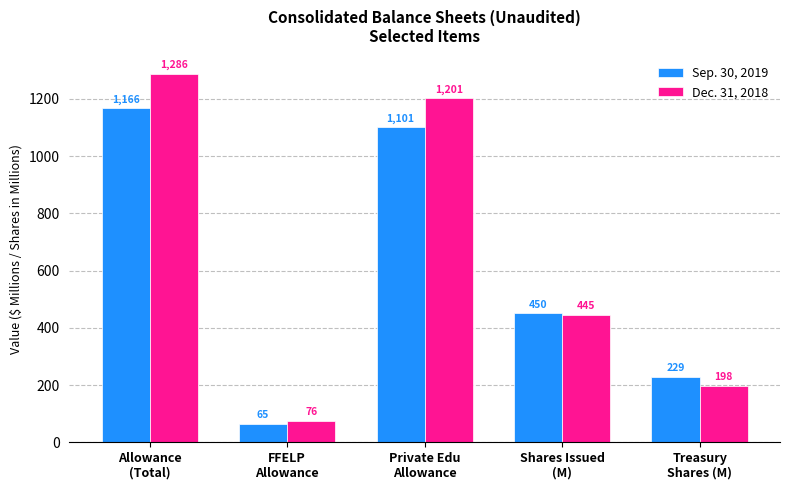

Which category has the highest value in the Sep. 30, 2019 series?

Allowance
(Total)